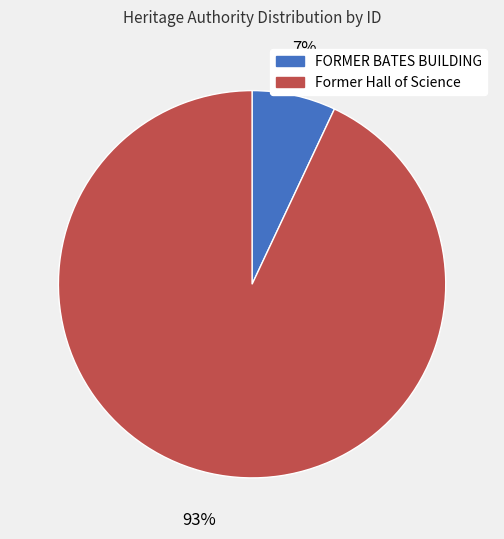

Between Former Hall of Science and FORMER BATES BUILDING, which is larger?

Former Hall of Science